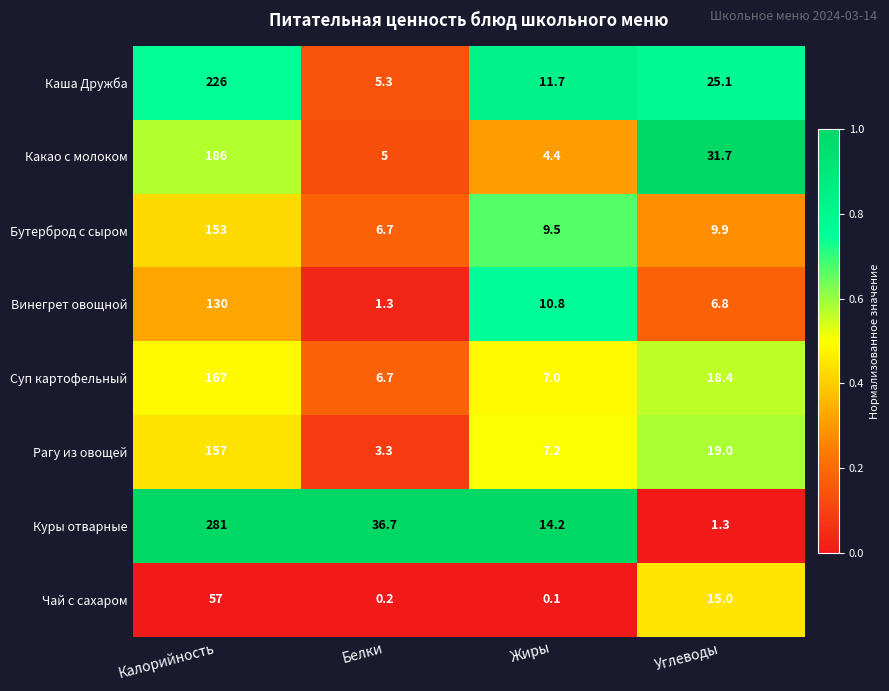

Which category has the highest value across all series?

Калорийность